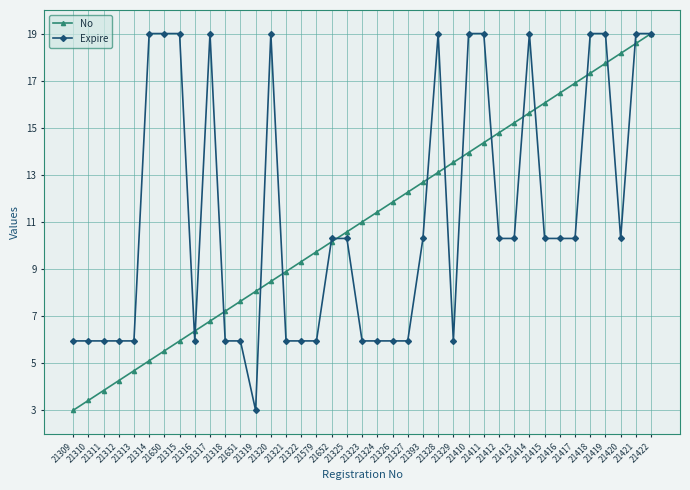

What is the value of the Expire point at the 22nd from the left?

5.9